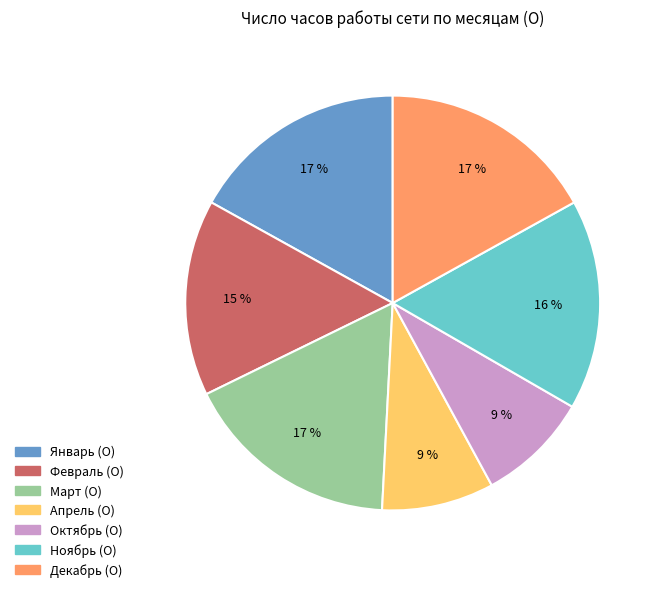

To the nearest percent, what portion does Апрель (О) represent?

9%